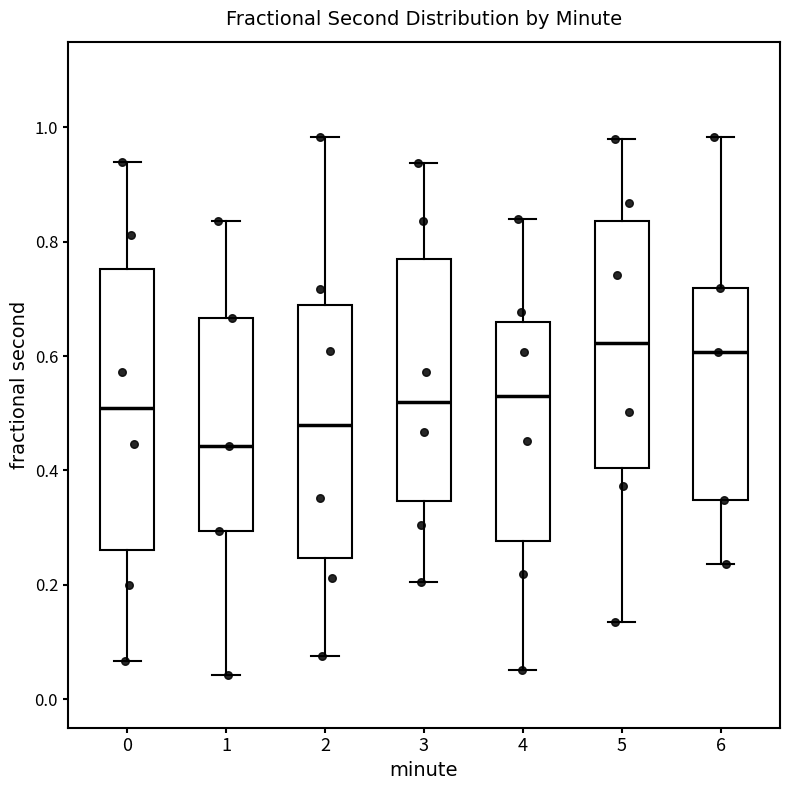

Where does the median line of the box at x = 6 sit on the y-axis? The values are not printed on the chart, so give them approximately, as read against the axis.

0.60